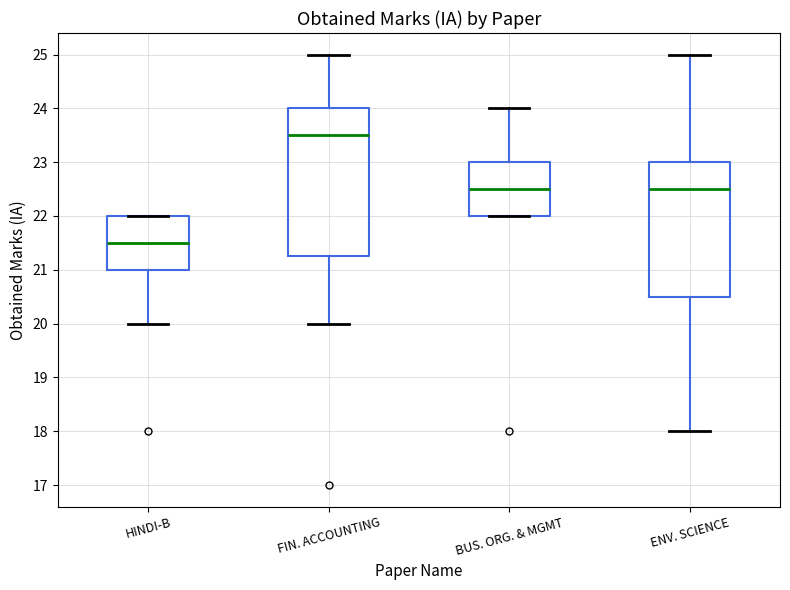

Comparing the boxes themselves (not the whiskers), which one is the tallest?

FIN. ACCOUNTING